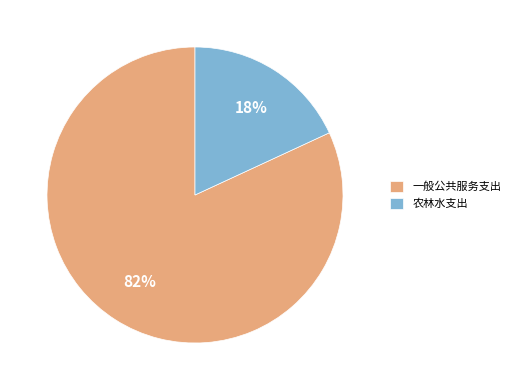

Which has a higher value, 一般公共服务支出 or 农林水支出?

一般公共服务支出